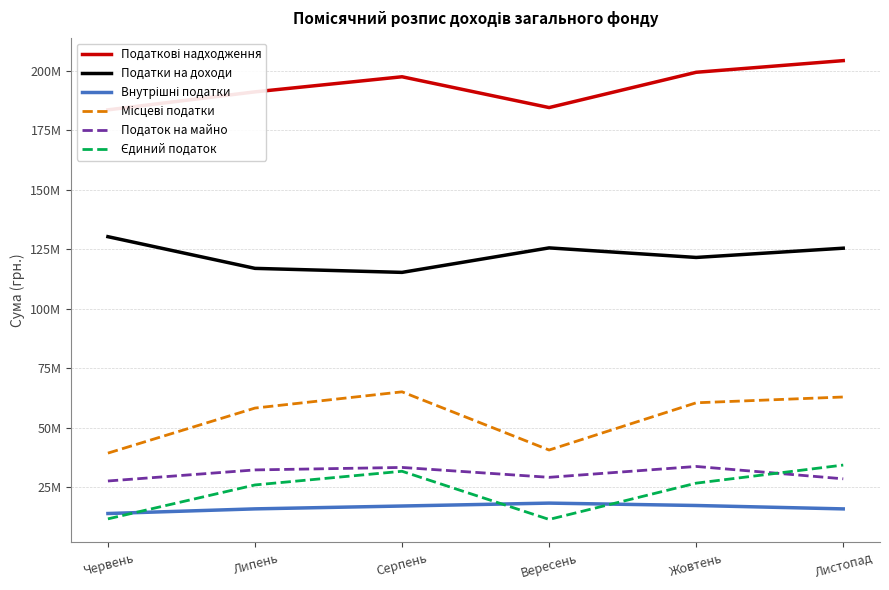

At which category does Податки на доходи reach its first local peak?

Вересень